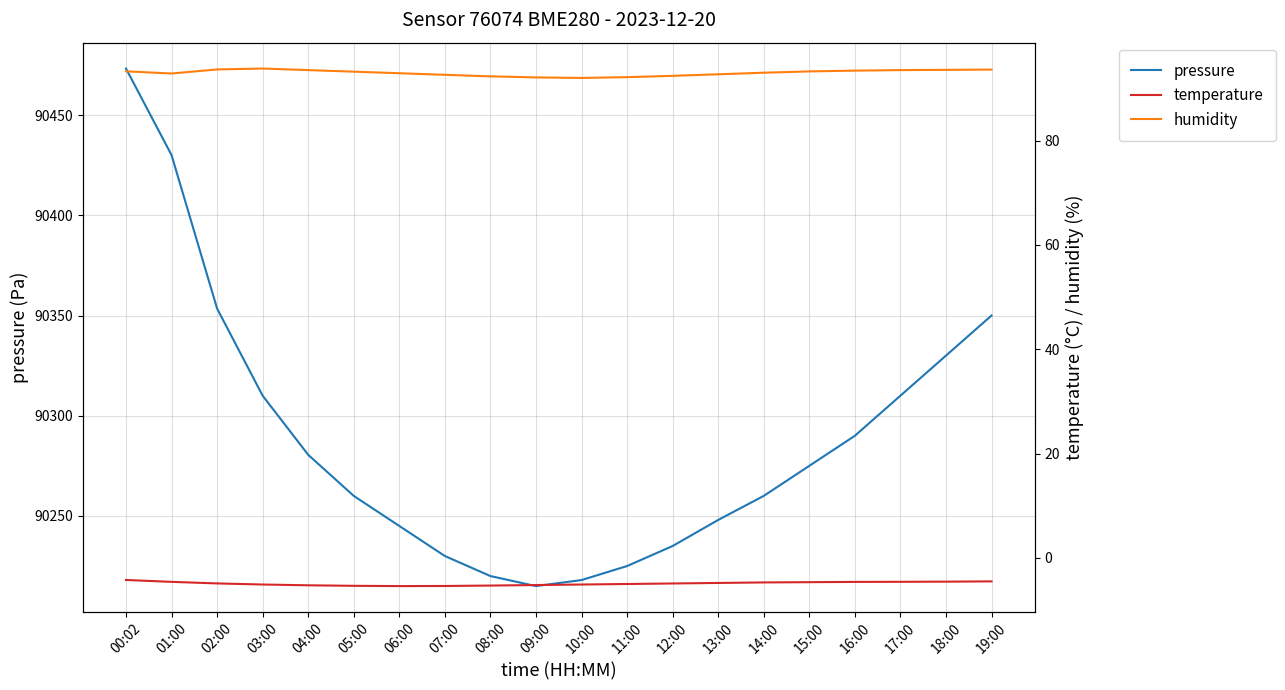

At how many categories does at least one series exceed 69310?

20